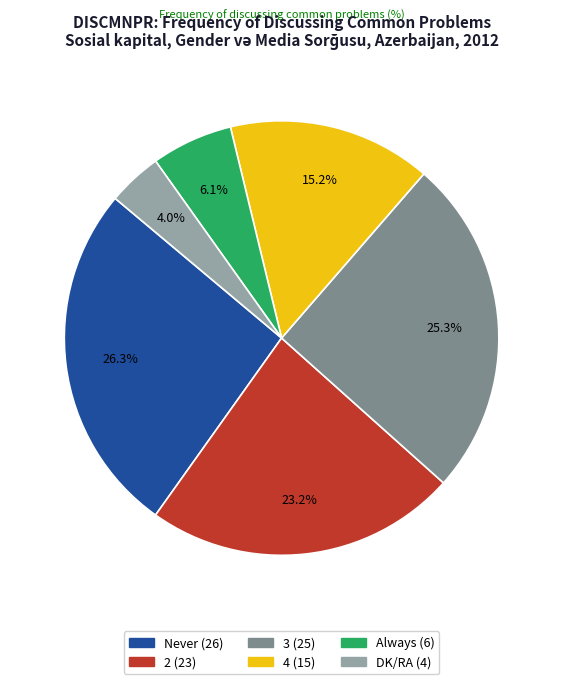

The Always slice represents 6% of the pie. True or false?

True